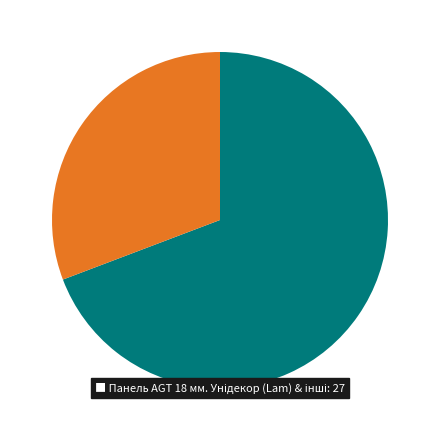

Is there any slice that represents more than half of the pie?

Yes